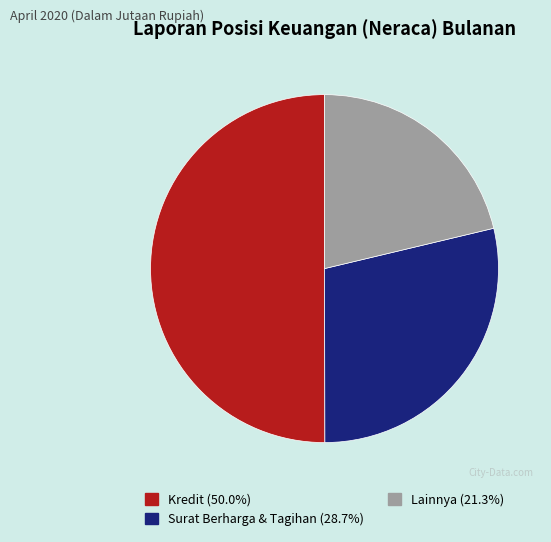

Is the sum of Lainnya (21.3%) and Kredit (50.0%) greater than half?

Yes